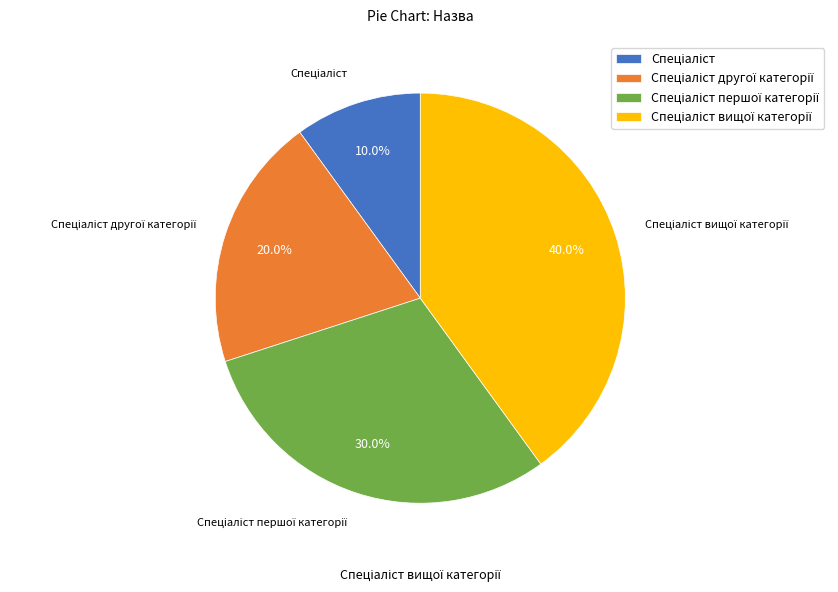

Does any single category account for the majority?

No